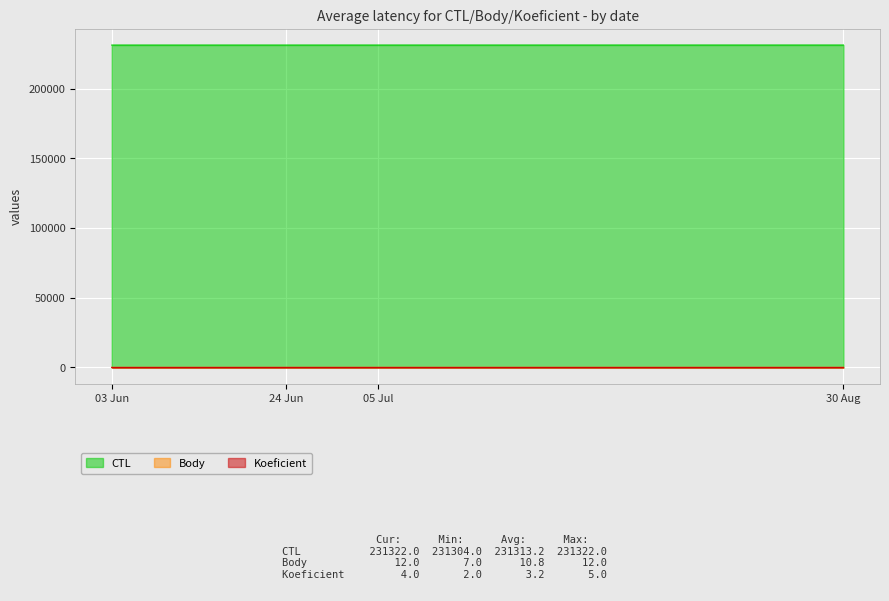

True or false: CTL and Body intersect in this chart.

False